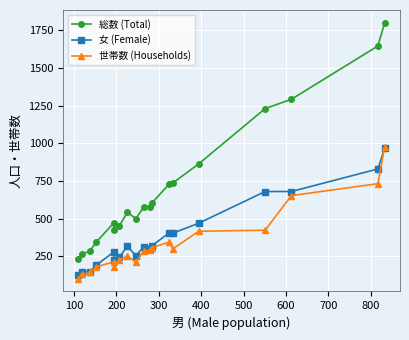

True or false: 総数 (Total) and 世帯数 (Households) intersect in this chart.

False